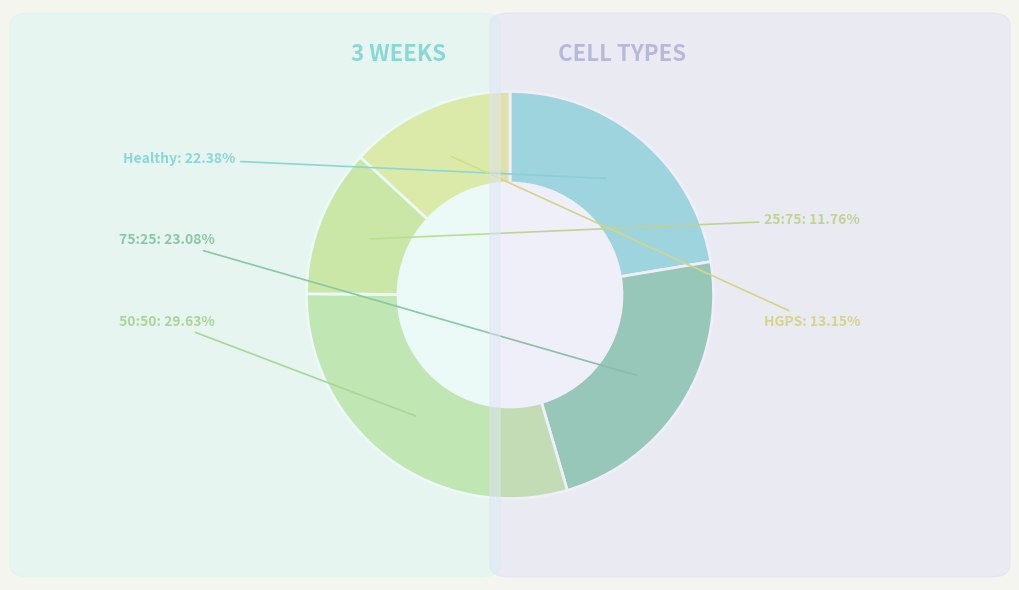

Combined, do Healthy and HGPS account for over 50%?

No